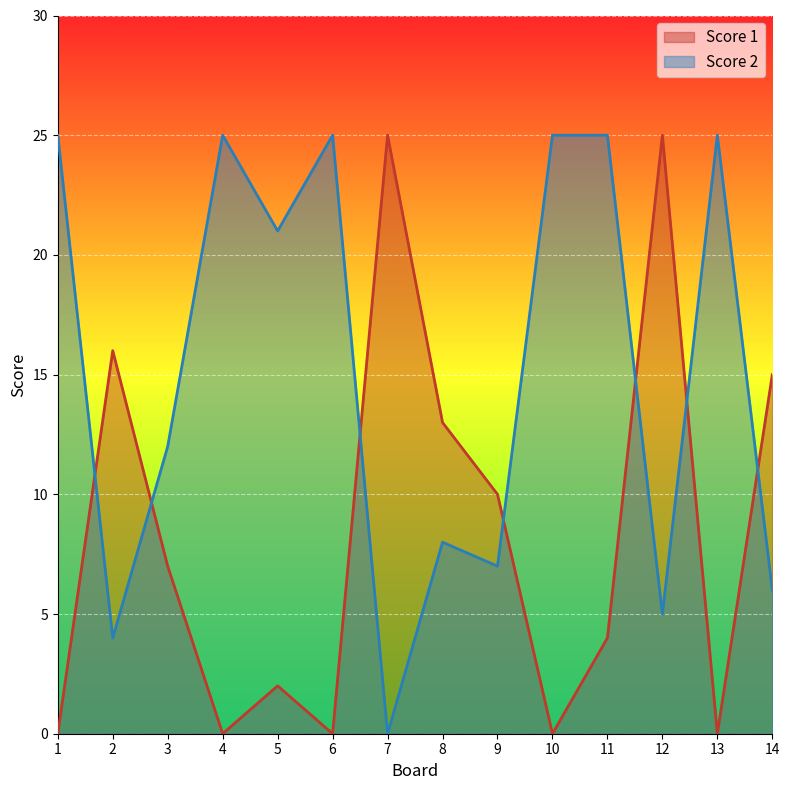

Reading right to left, what are all the values shown in this chart?

Score 1: 14=15	13=0	12=25	11=4	10=0	9=10	8=13	7=25	6=0	5=2	4=0	3=7	2=16	1=0
Score 2: 14=6	13=25	12=5	11=25	10=25	9=7	8=8	7=0	6=25	5=21	4=25	3=12	2=4	1=25